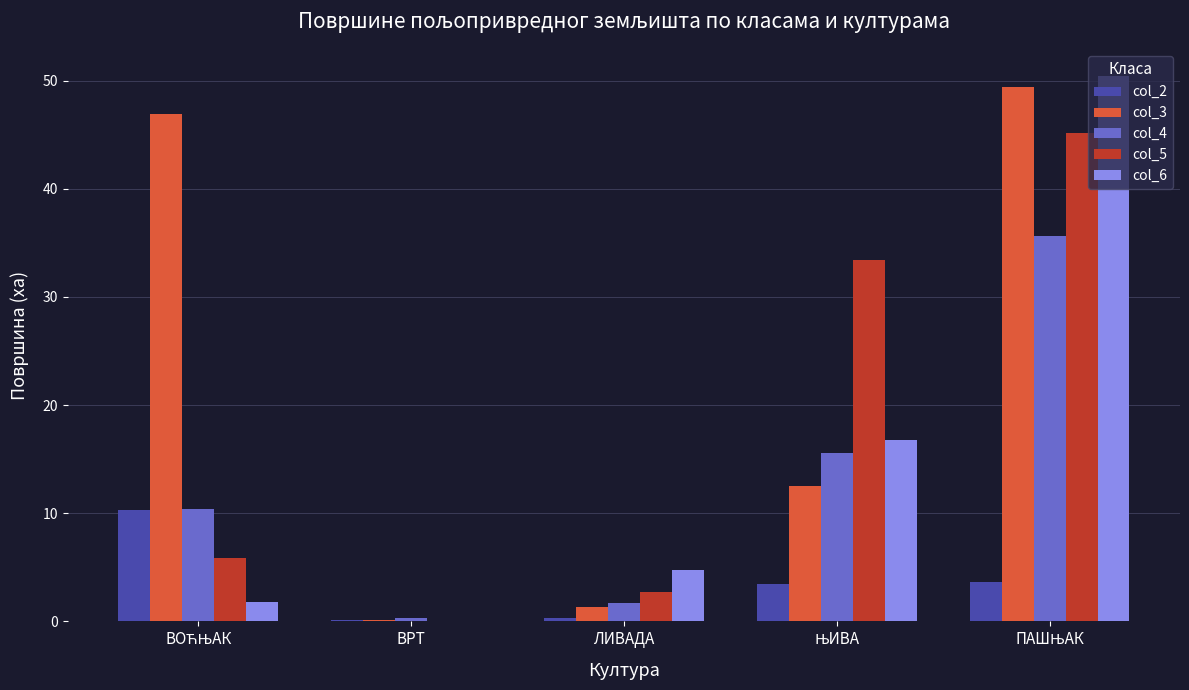

What is the sum of all col_4 values?

63.7